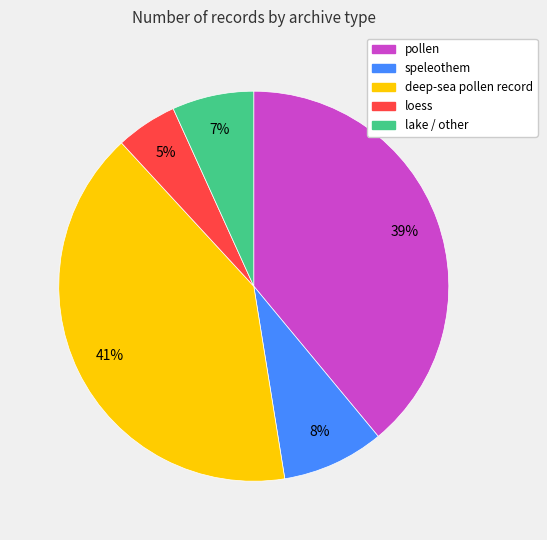

What is the smallest slice in the pie chart?

loess